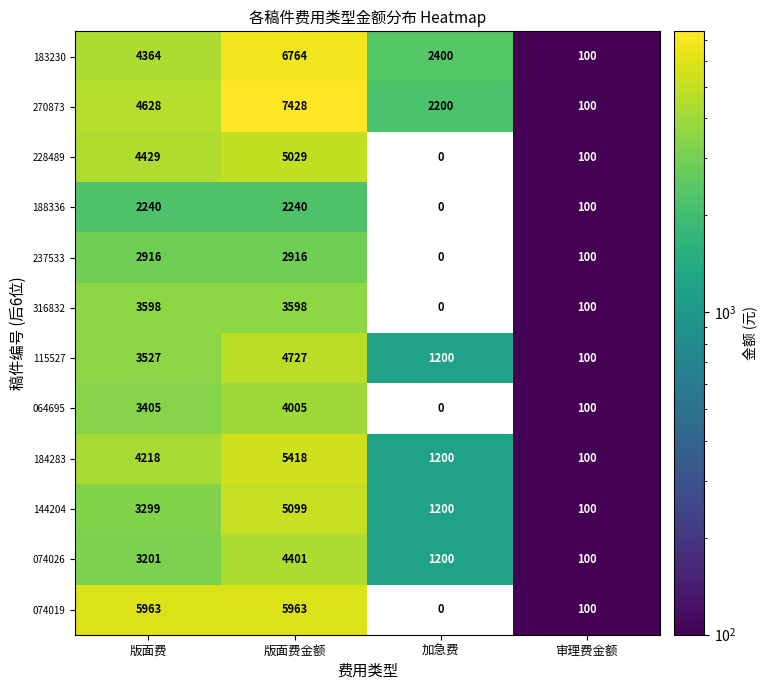

Between 加急费 and 审理费金额, which series saw the biggest shift?

183230